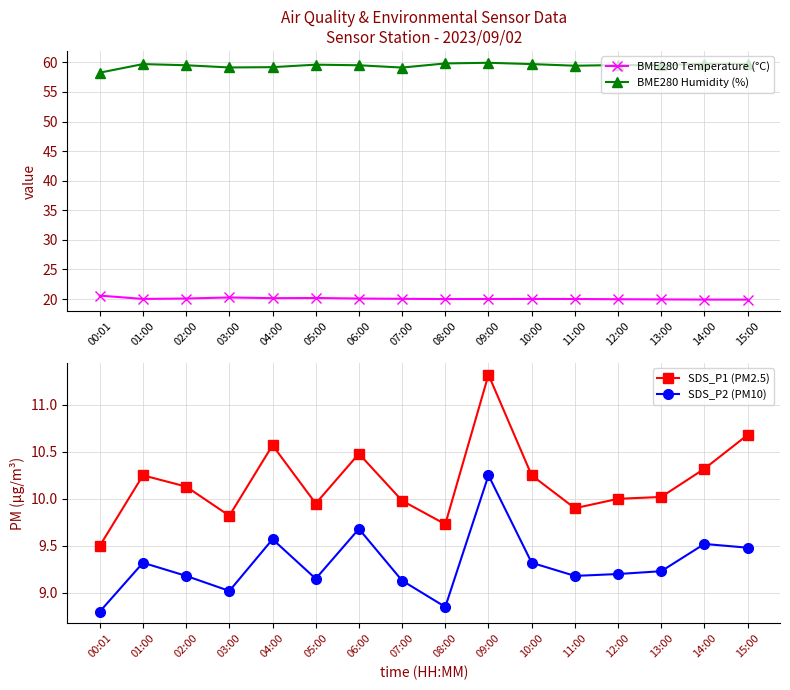

What is the label of the 16th point from the left?

15:00